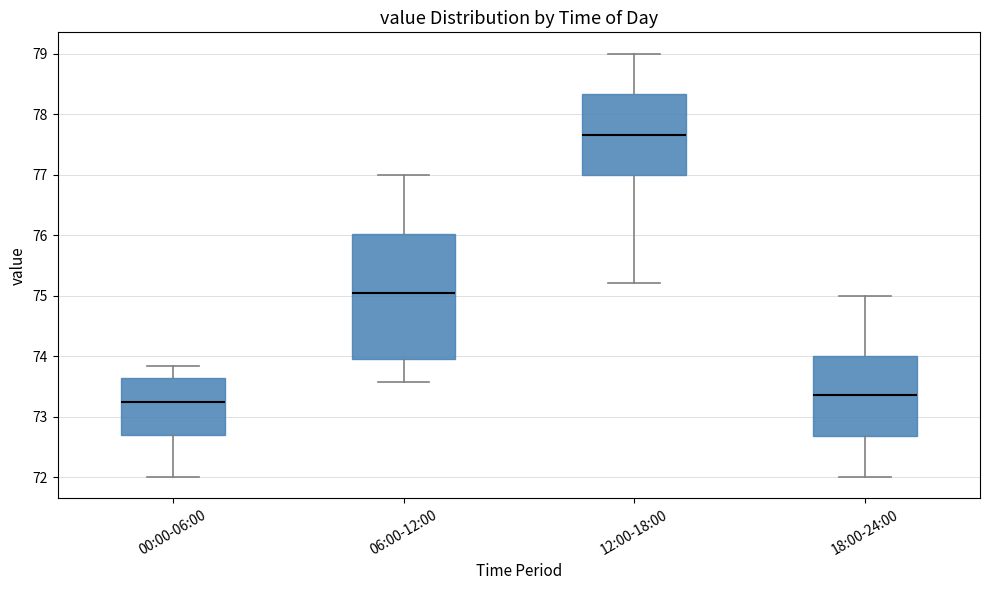

Where is the lower edge of the box for 00:00-06:00 on the y-axis? The values are not printed on the chart, so give them approximately, as read against the axis.

72.7